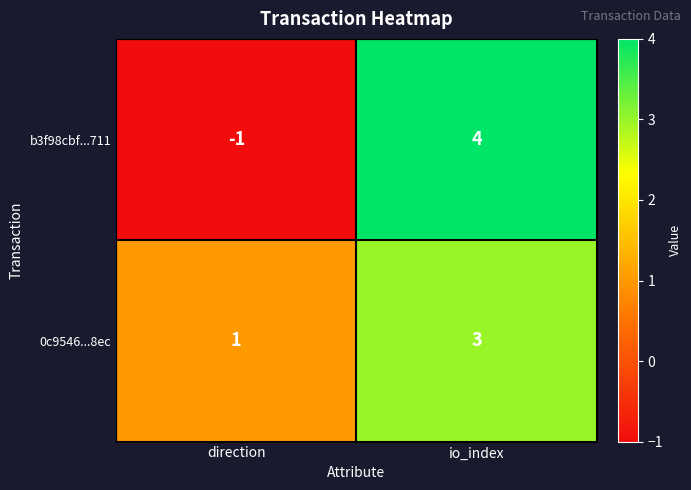

Reading right to left, extract all data points from this chart.

b3f98cbf...711: 4	-1
0c9546...8ec: 3	1